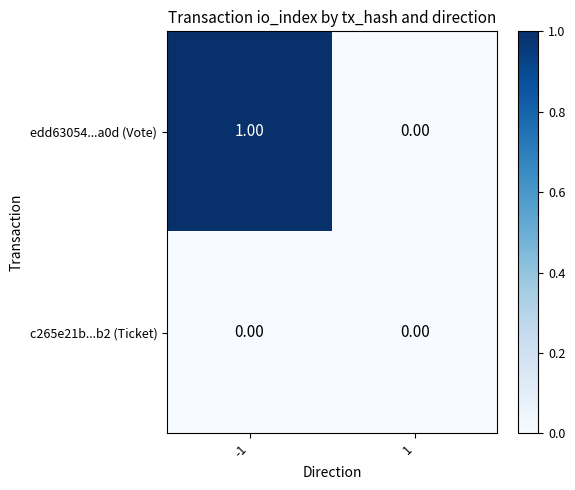

Which series has the widest spread of values?

edd63054...a0d (Vote)